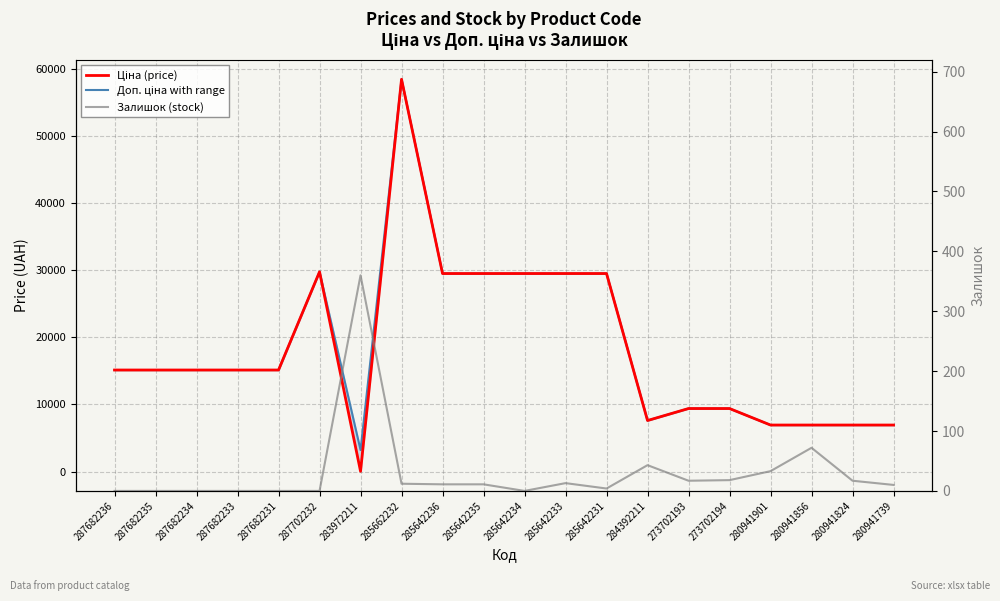

Read the Доп. ціна value at 287682231.

15120.0